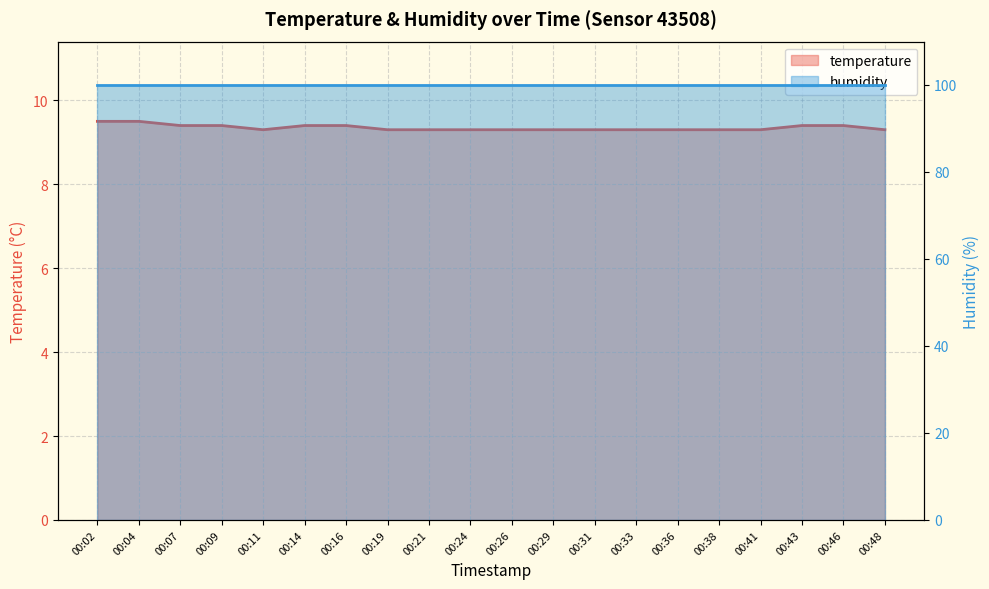

What is the value of the 10th point from the left?

9.3